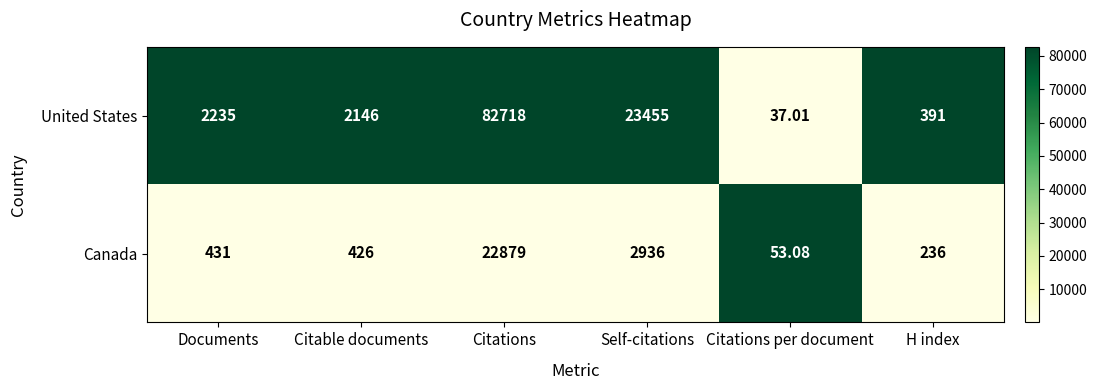

At which category does the chart reach its peak across all series?

Citations